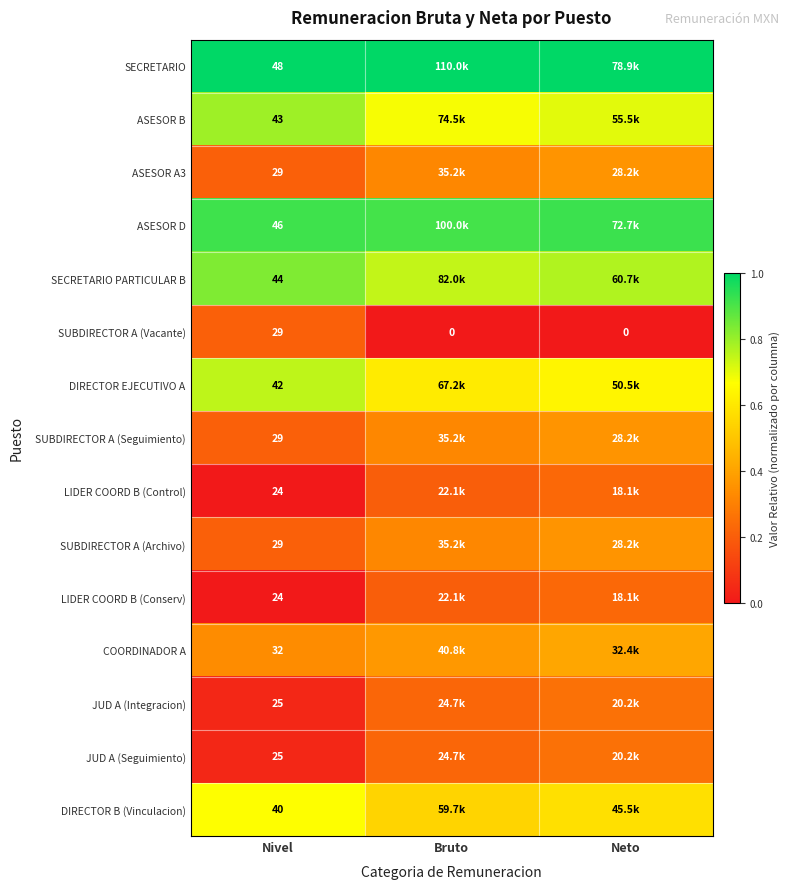

Count the number of data series in this chart.

15